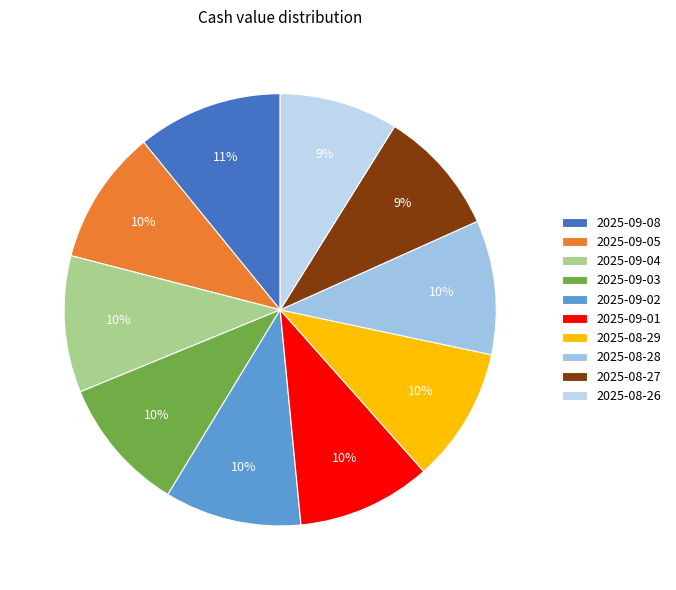

Is it true that 2025-09-05 is 20% of the pie?

False